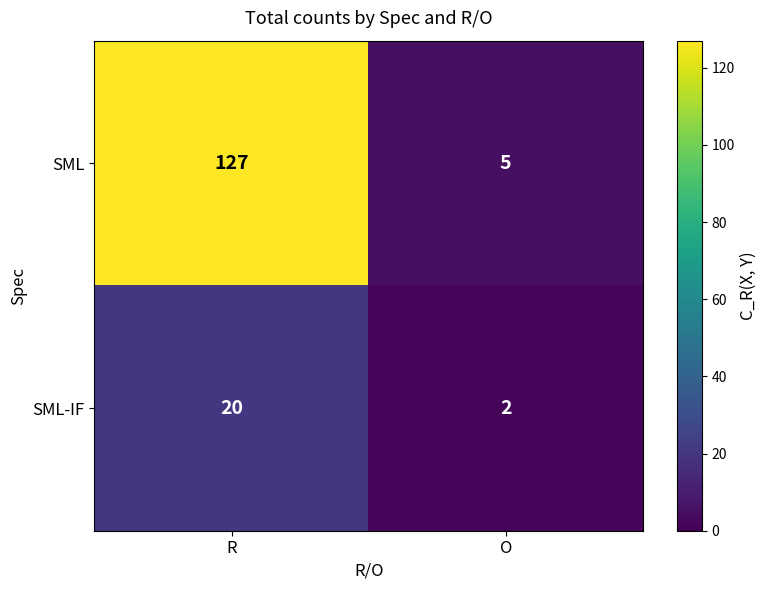

What is the total value across all series at O?

7